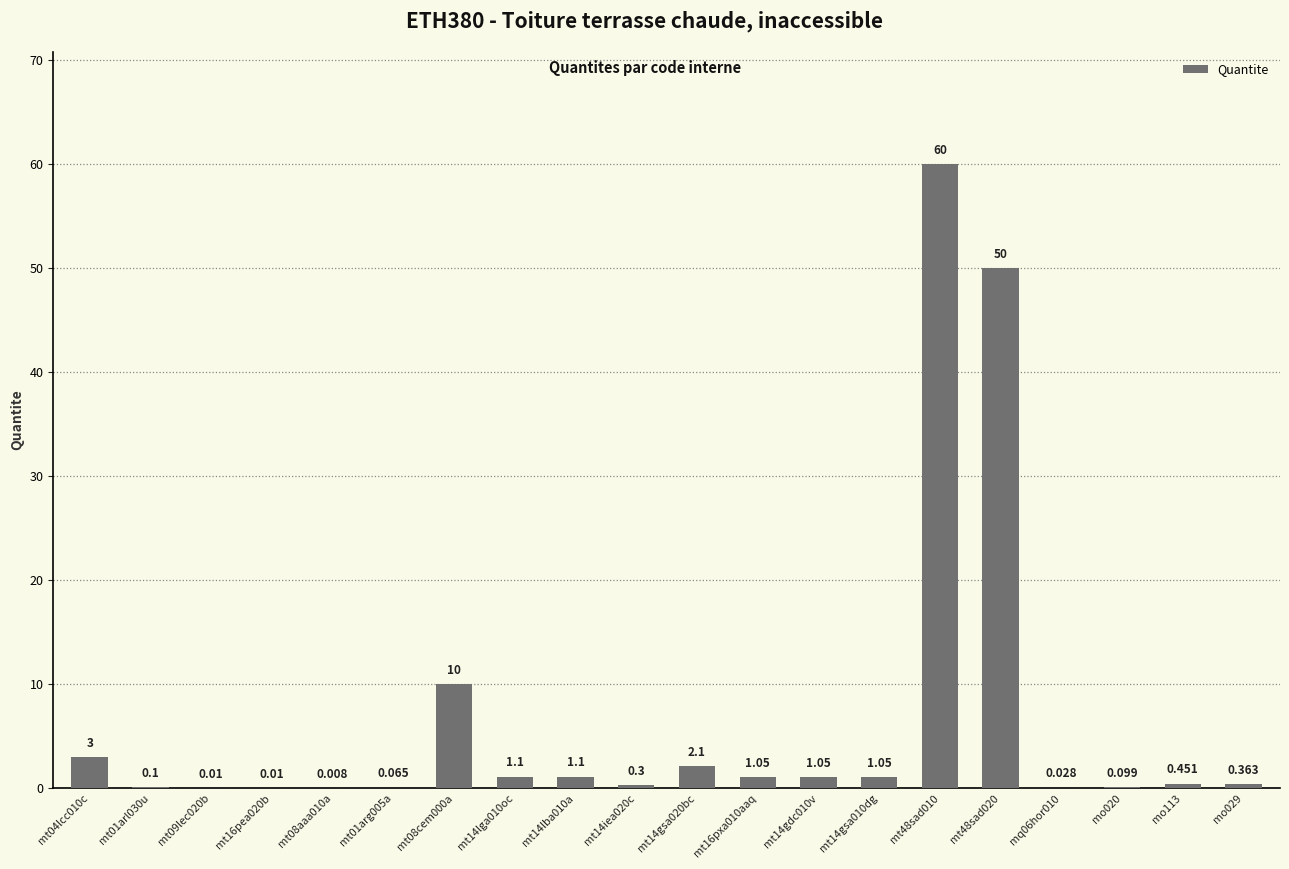

Are the bars horizontal?

No